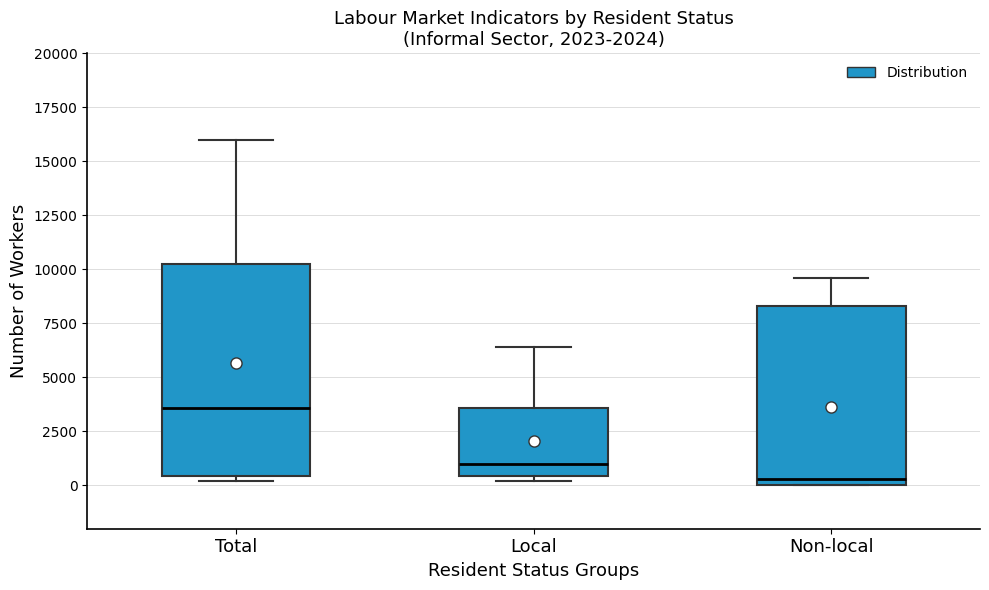

Comparing the boxes themselves (not the whiskers), which one is the tallest?

Total